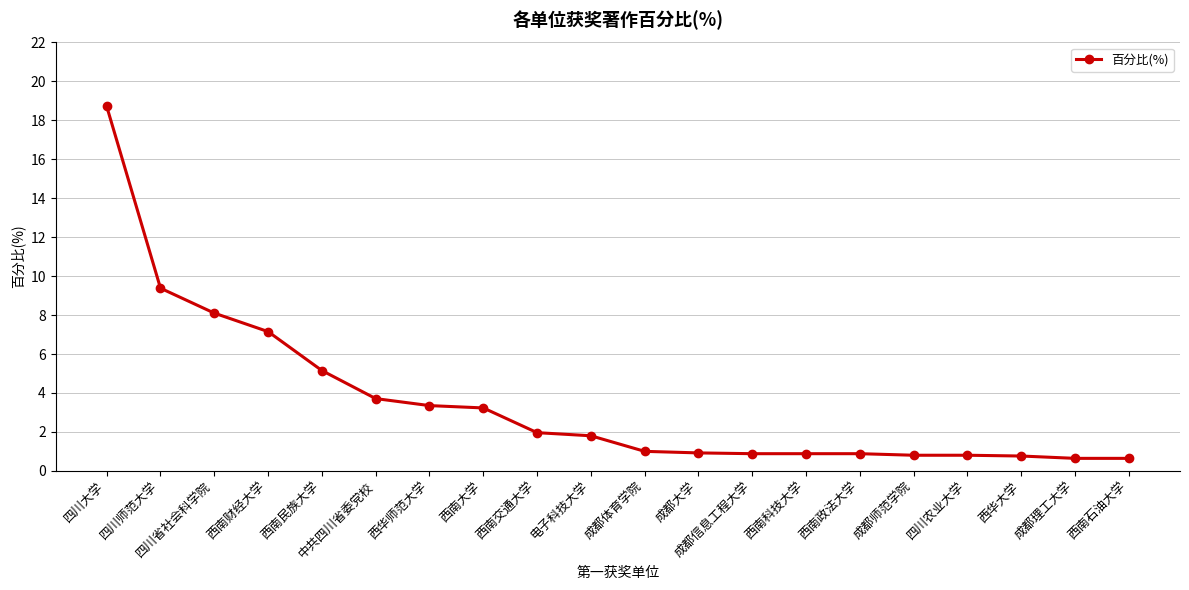

What is the maximum value shown in the chart?

18.7